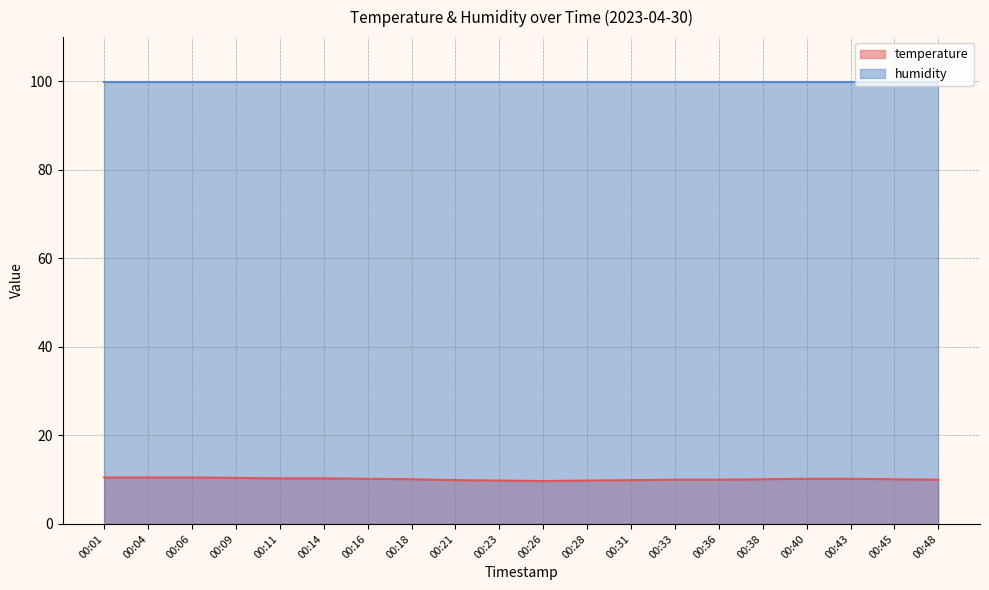

What is the sum of all values?

202.5